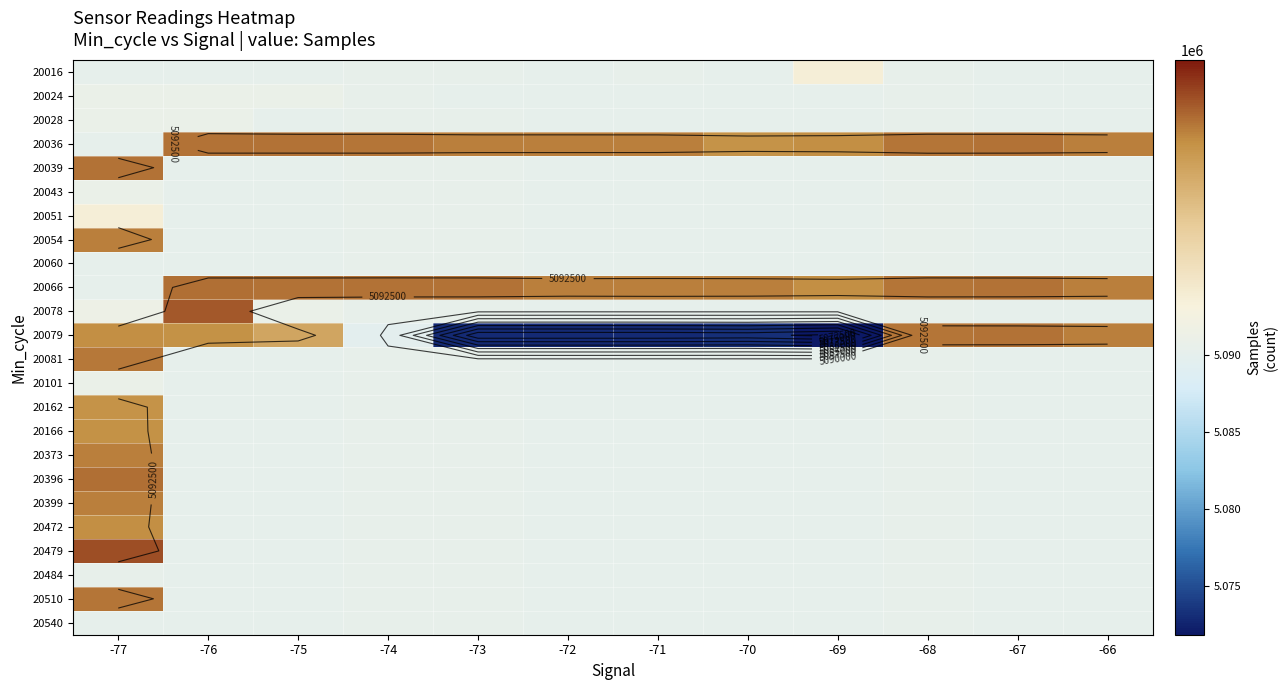

The 20043 series shows 8016381 at -71. True or false?

False